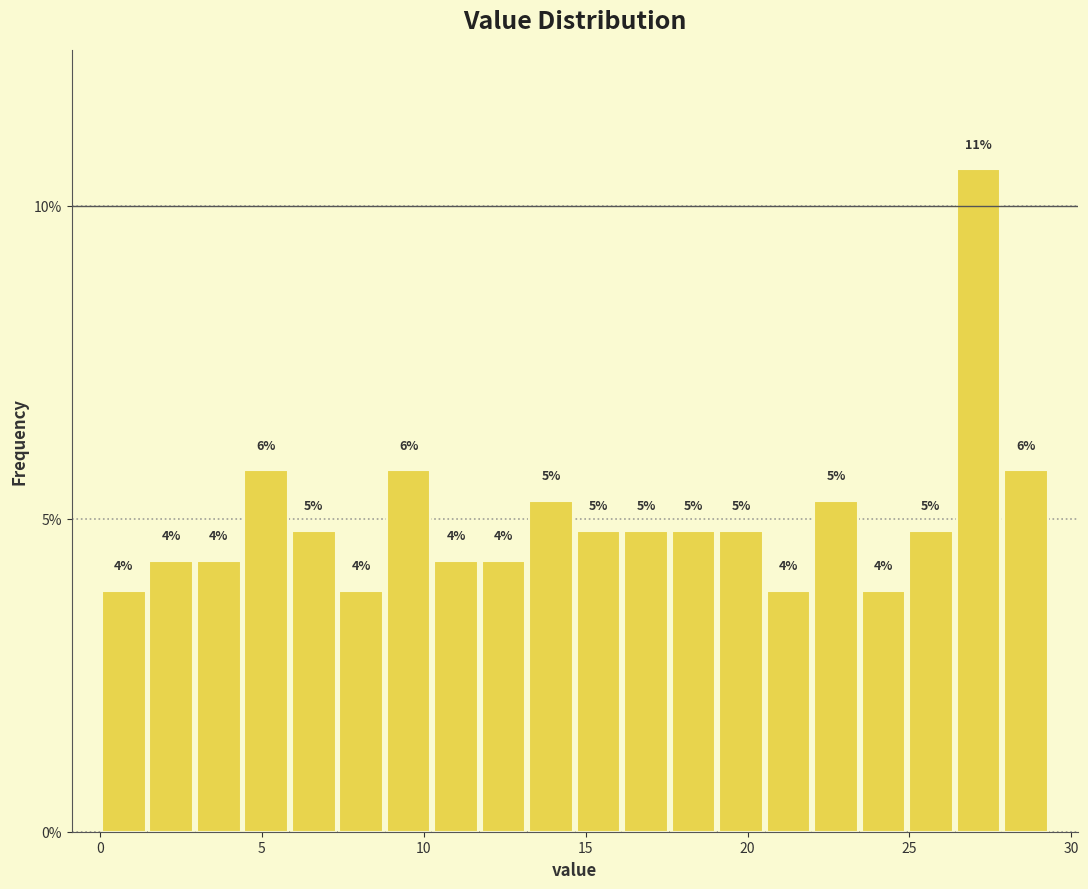

Read against the x-axis, roughly where is the centre of the tallest bar?

27.0